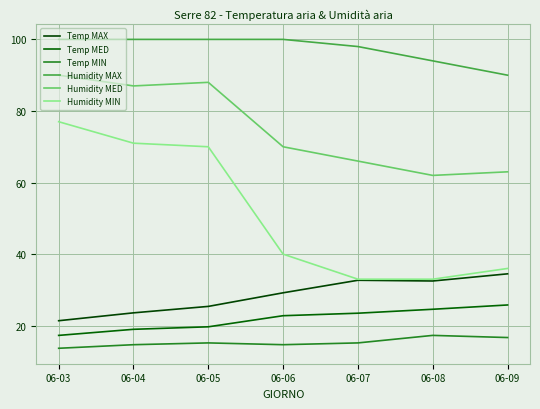

Which category has the highest value in the Temp MAX series?

06-09